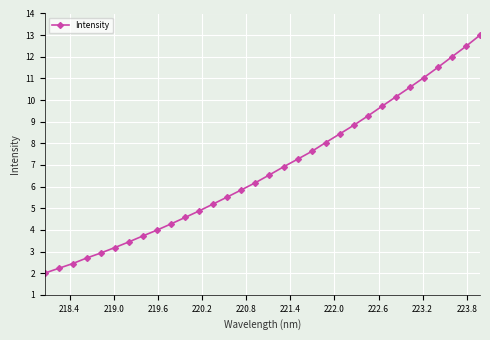

Reading left to right, extract all data points from this chart.

2.0	2.2	2.4	2.7	2.9	3.2	3.4	3.7	4.0	4.3	4.6	4.9	5.2	5.5	5.8	6.2	6.5	6.9	7.3	7.6	8.0	8.4	8.8	9.3	9.7	10.1	10.6	11.0	11.5	12.0	12.5	13.0